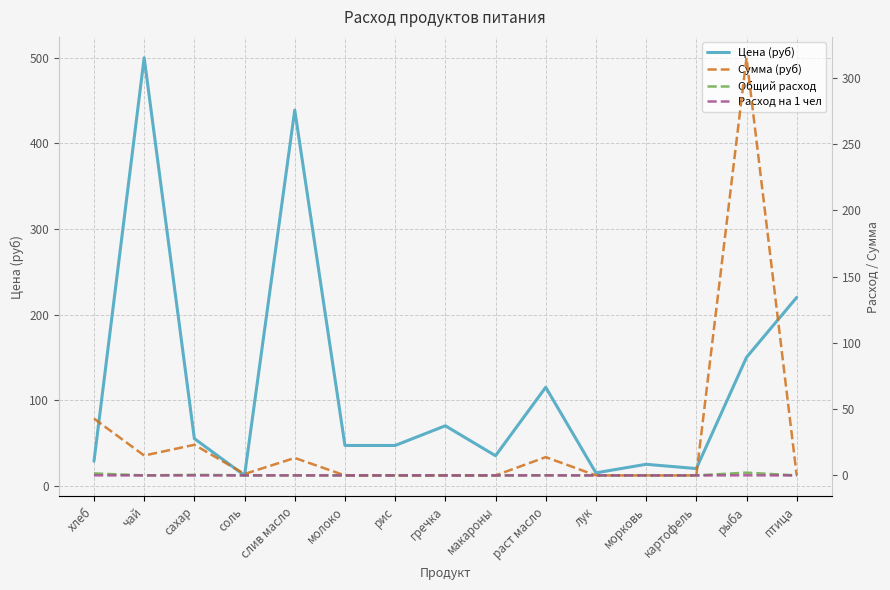

At which category is the sum across all series the highest?

чай